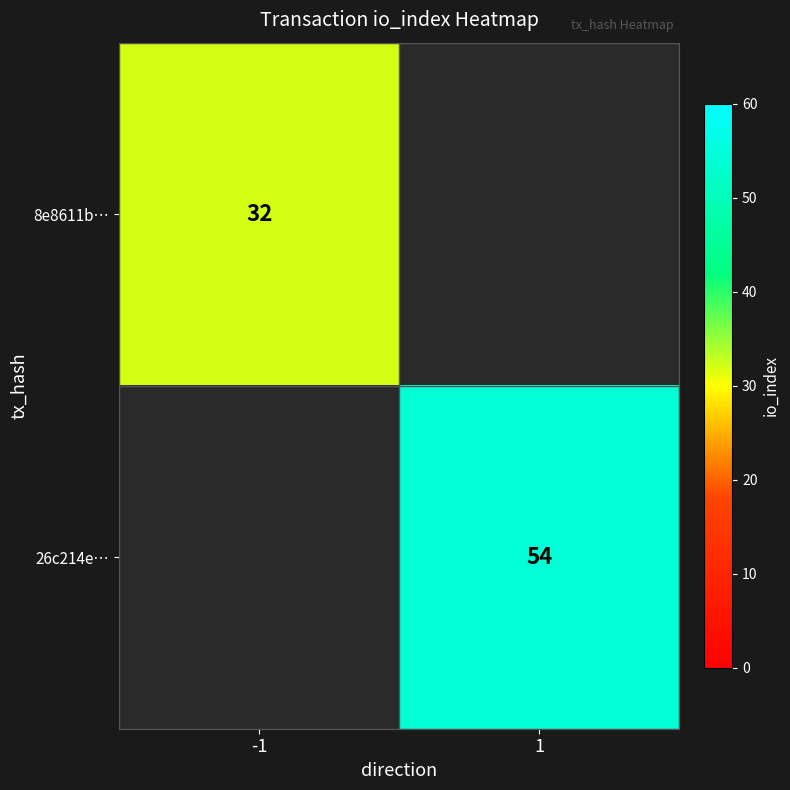

Is it true that 26c214e… equals 15 at 1?

False